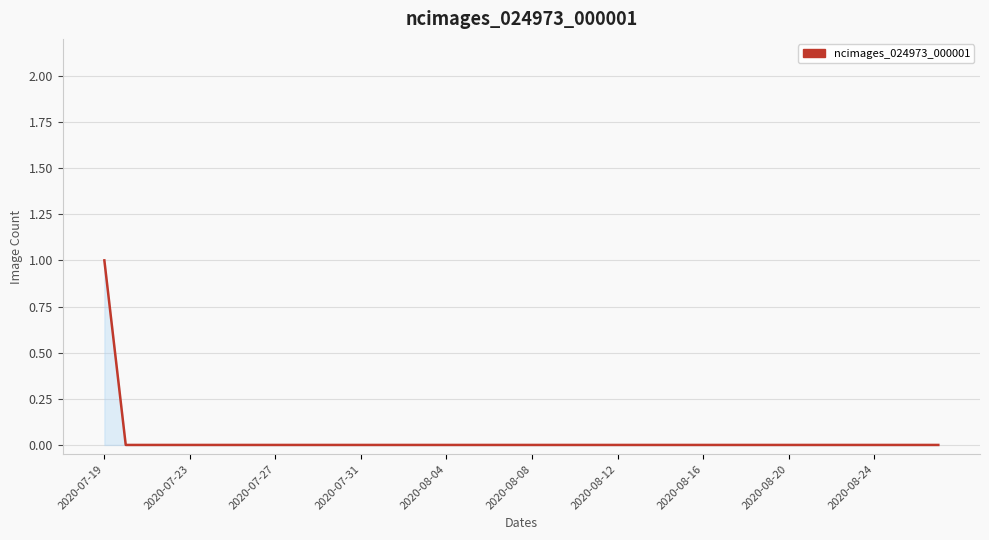

Which category has the highest value across all series?

2020-07-19